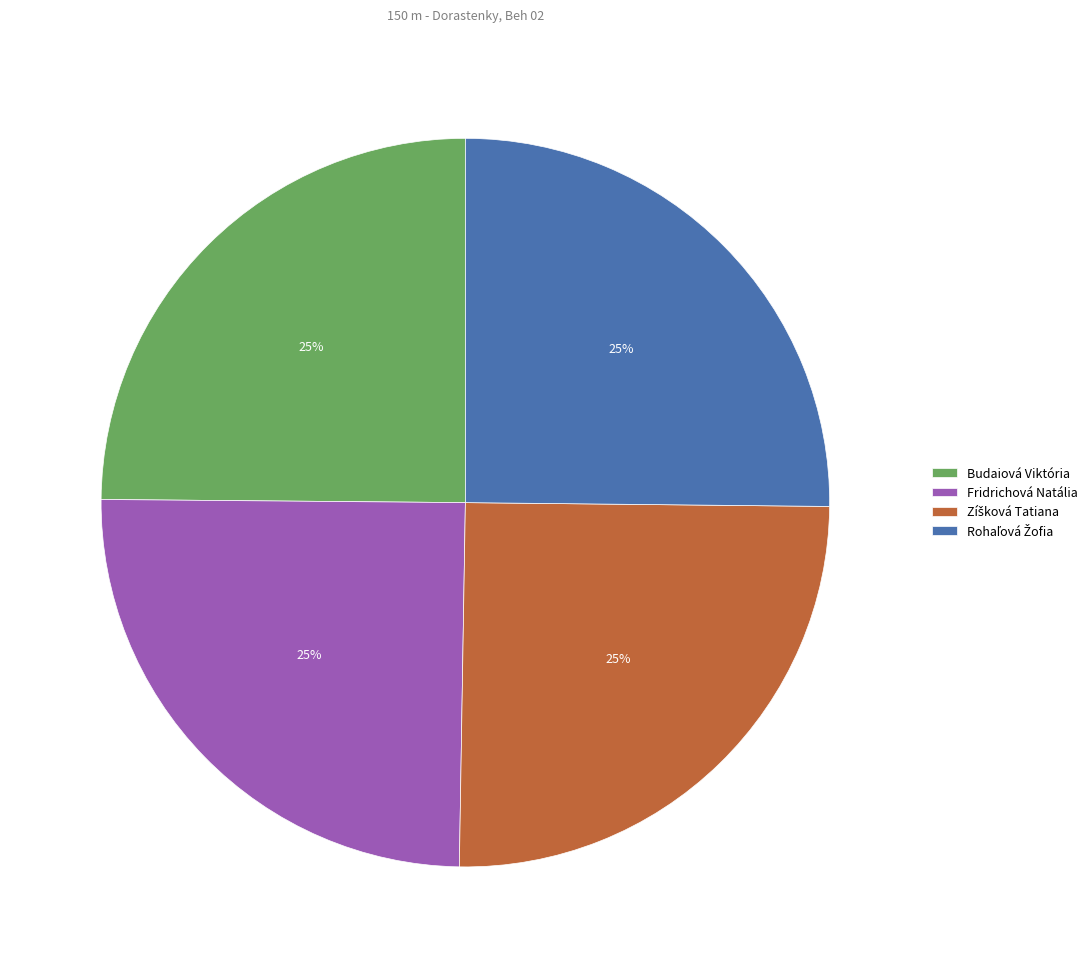

Is there a majority slice in this chart?

No